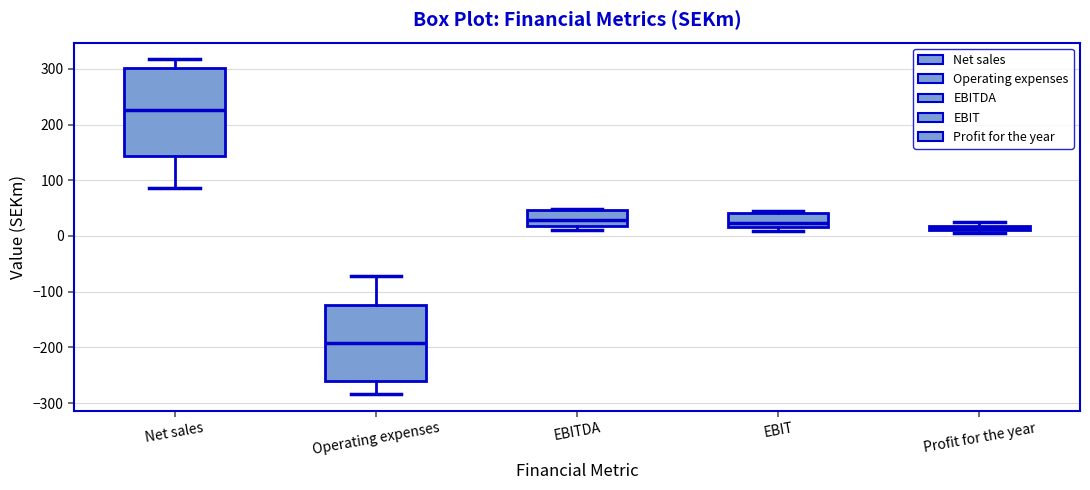

Comparing the boxes themselves (not the whiskers), which one is the tallest?

Net sales